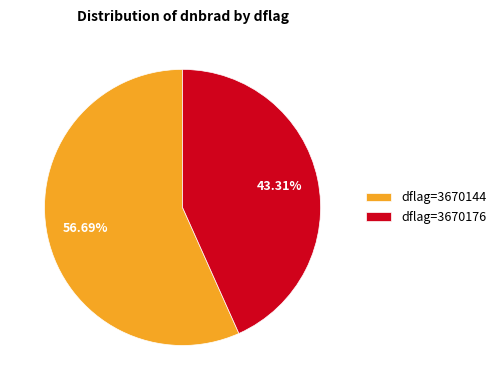

What is the majority slice?

dflag=3670144